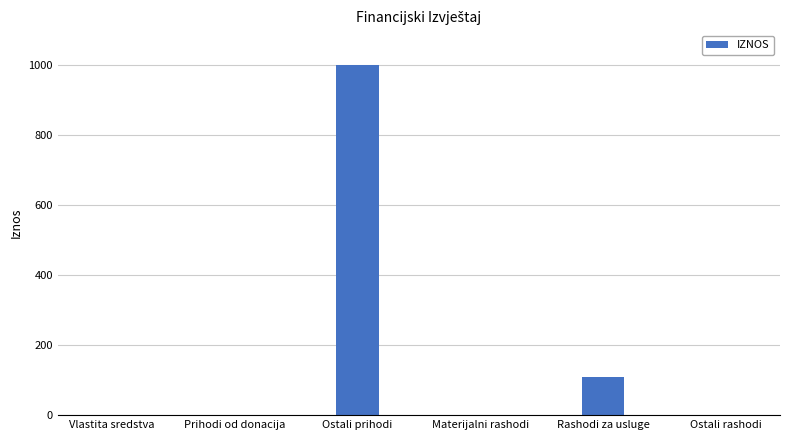

What is the sum of the values at Materijalni rashodi and Rashodi za usluge?

108